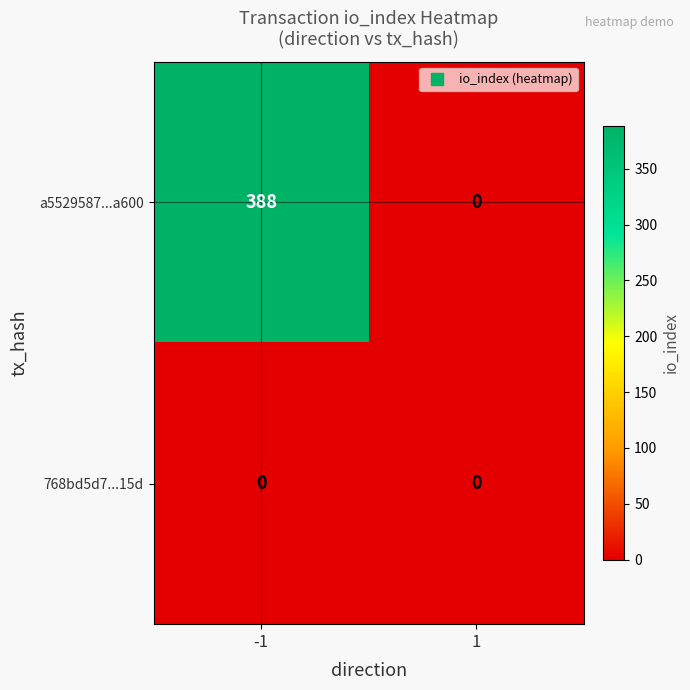

List the series in order of their overall mean, highest first.

a5529587...a600, 768bd5d7...15d